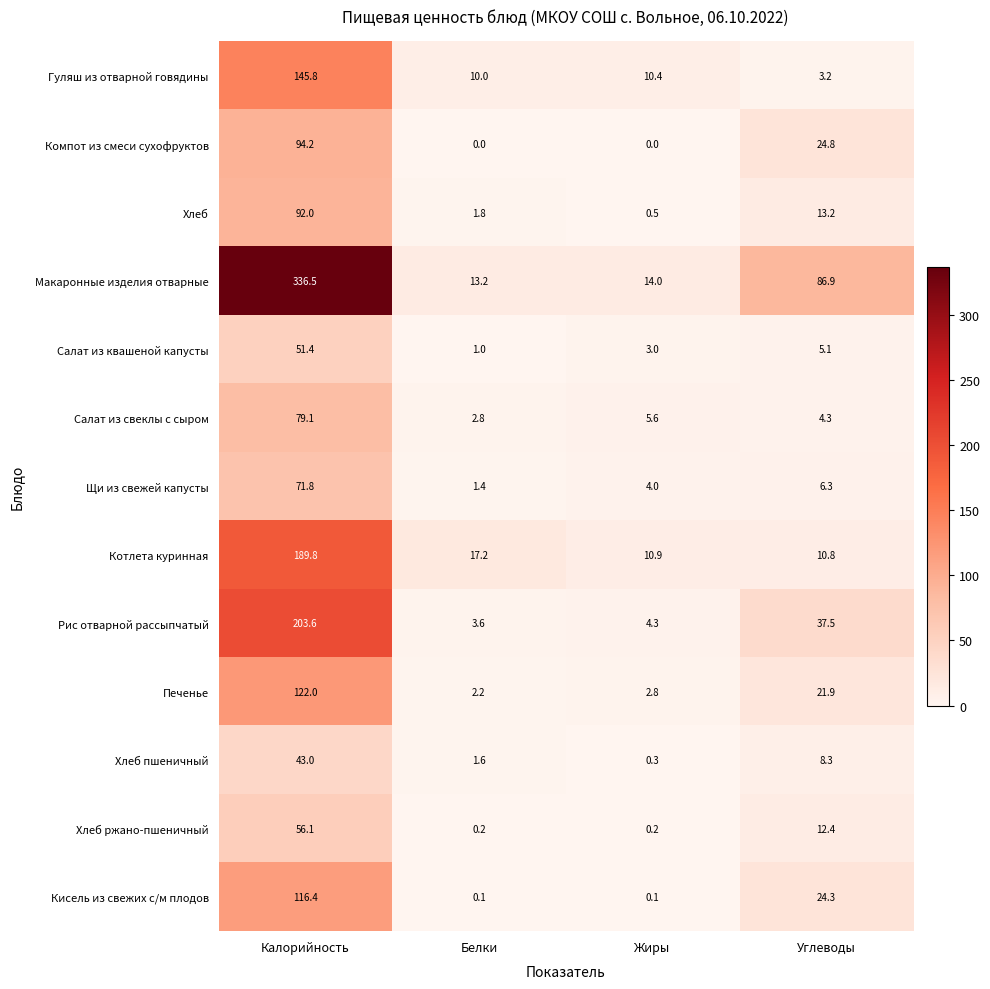

At which category is the sum across all series the highest?

Калорийность